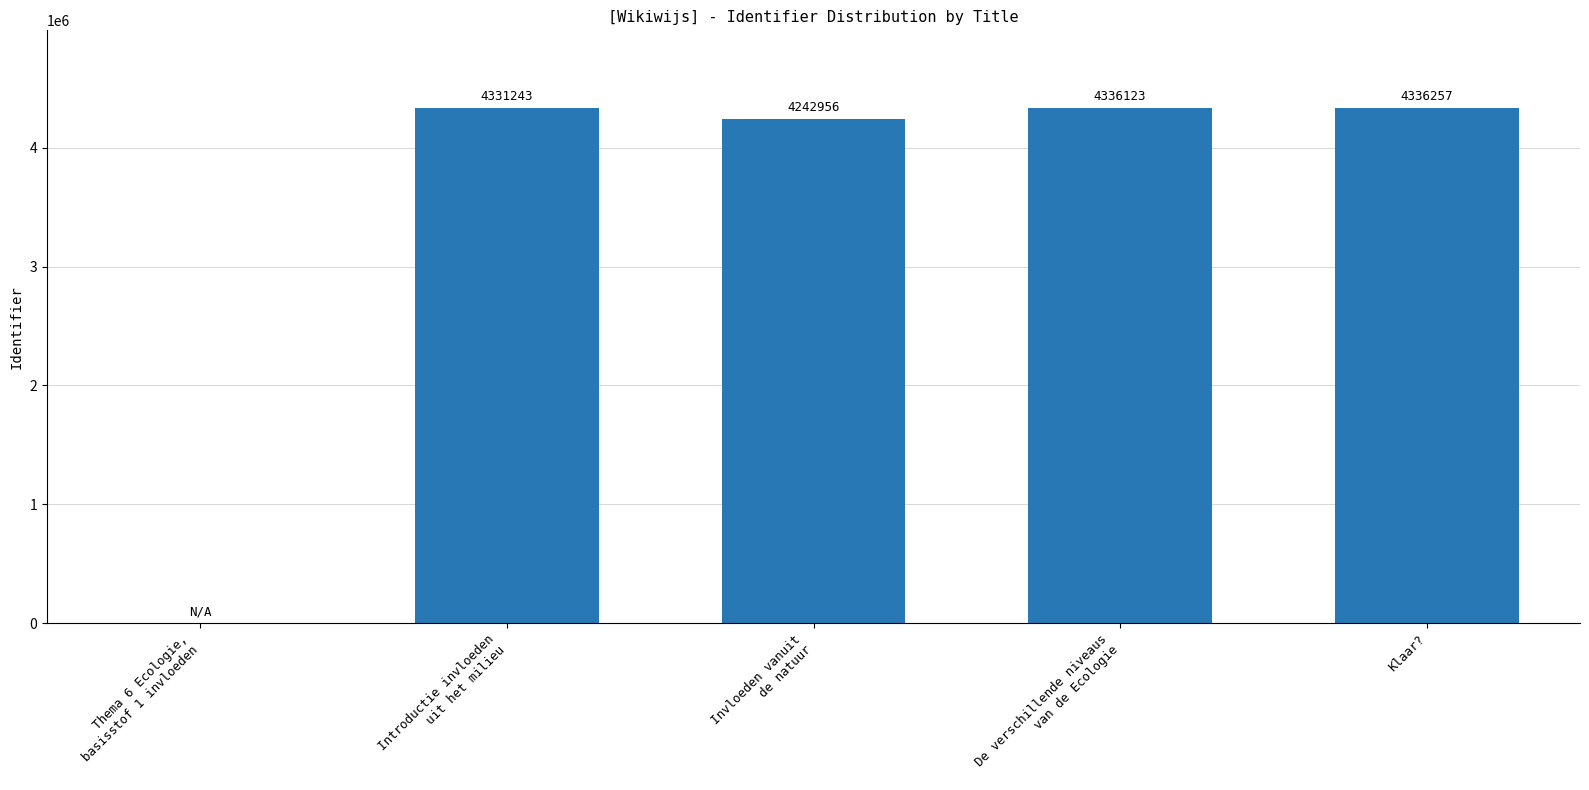

True or false: the data shows 2530714 at Klaar?.

False